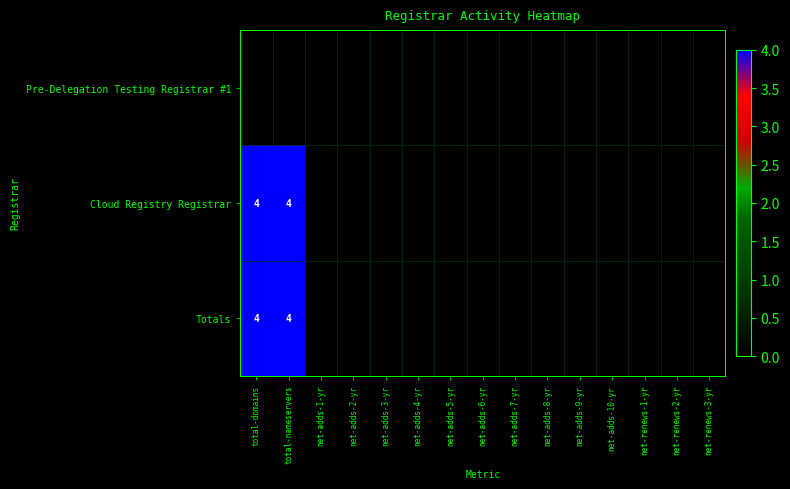

How many values in Cloud Registry Registrar are above zero?

2